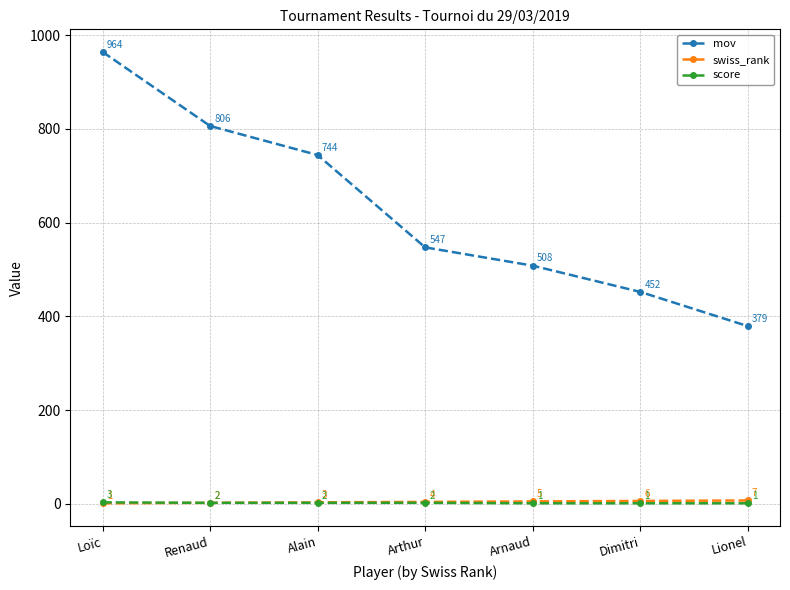

The swiss_rank series shows 3 at Alain. True or false?

True